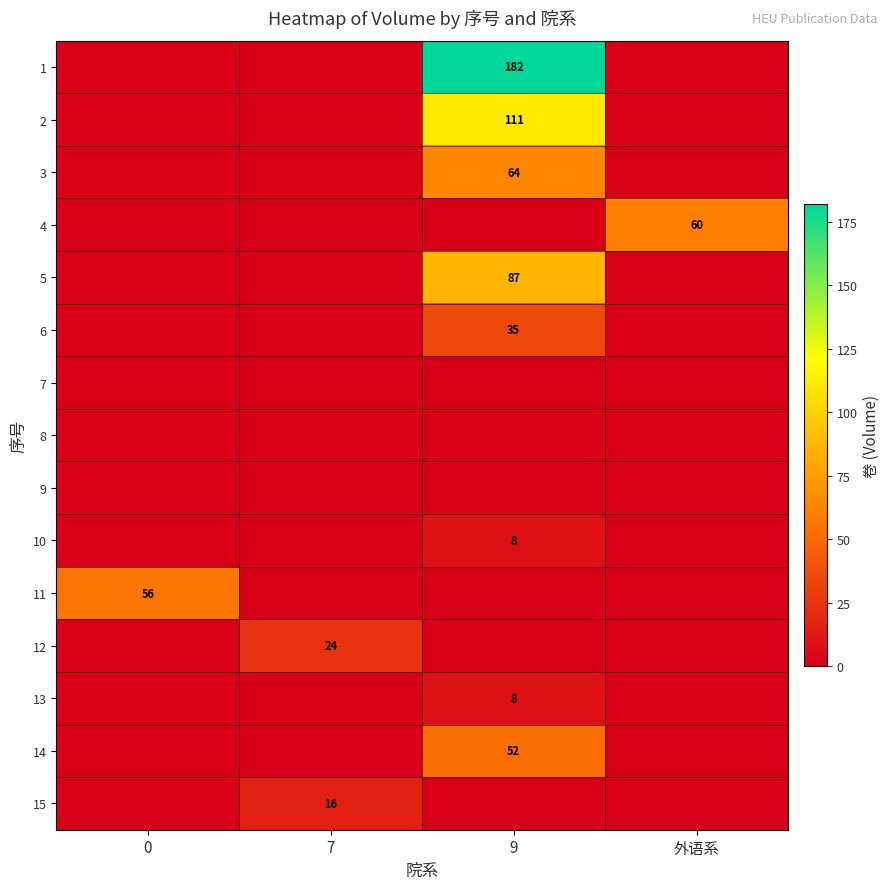

The value of 12 at 7 is 38. True or false?

False